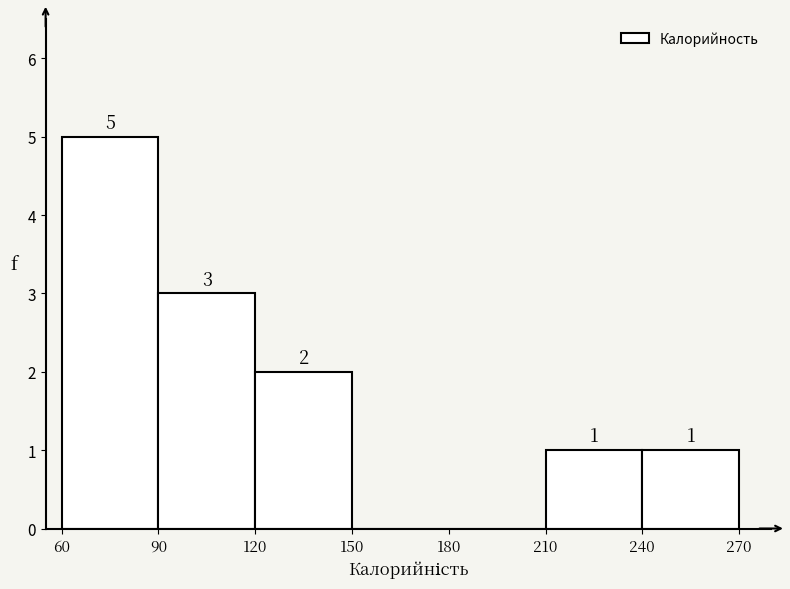

Over which range of the x-axis is the bar tallest?

60 to 90